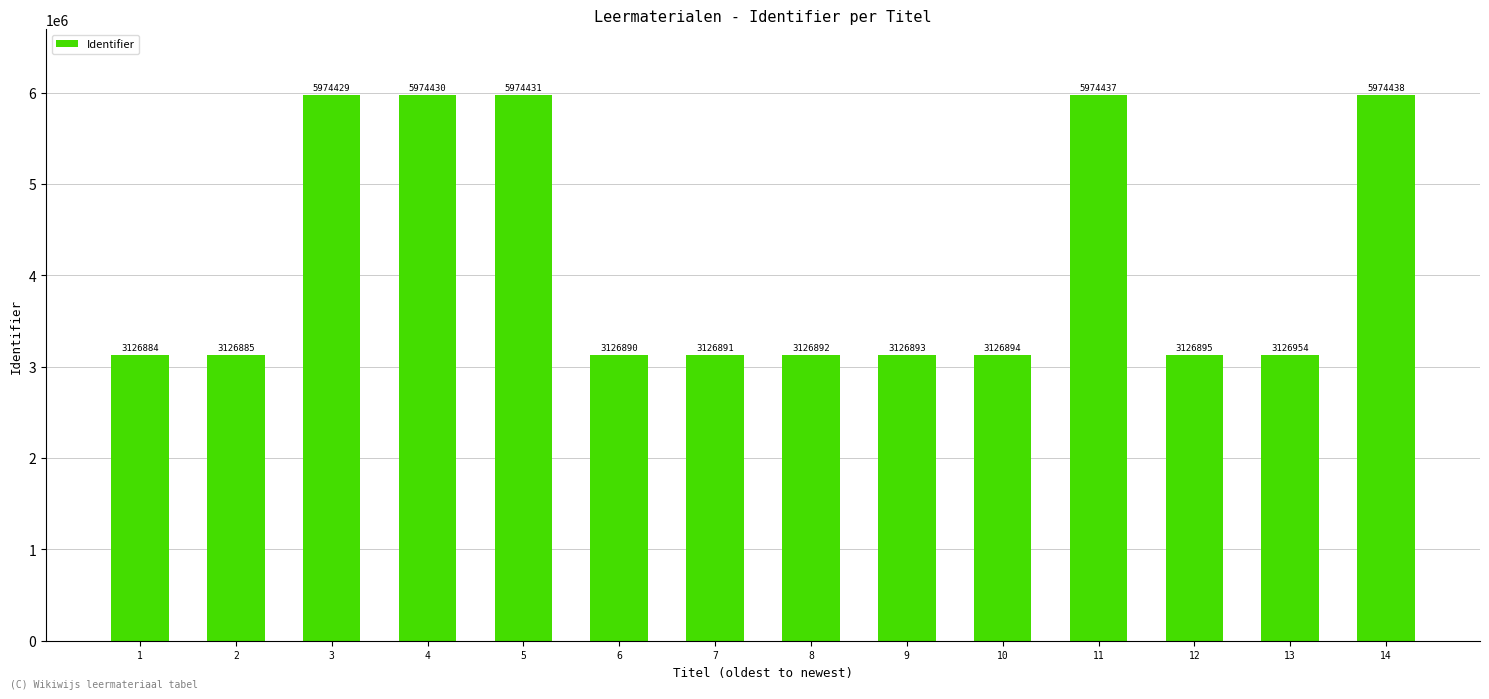

Reading left to right, transcribe all the data shown in this chart.

1=3126884	2=3126885	3=5974429	4=5974430	5=5974431	6=3126890	7=3126891	8=3126892	9=3126893	10=3126894	11=5974437	12=3126895	13=3126954	14=5974438